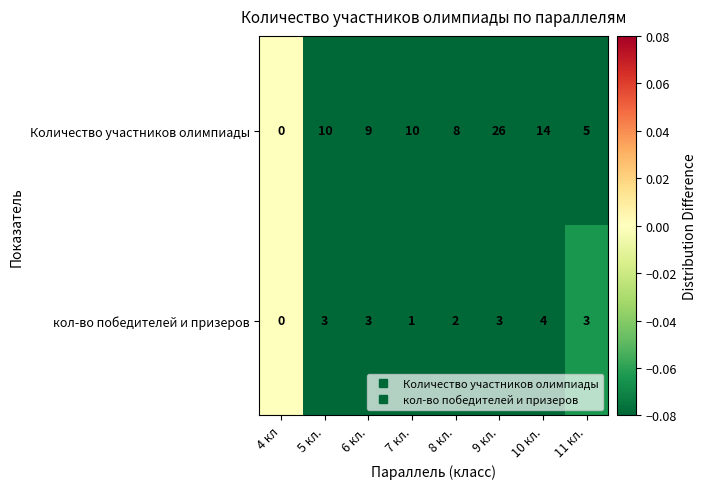

At which label is кол-во победителей и призеров closest to 2?

8 кл.